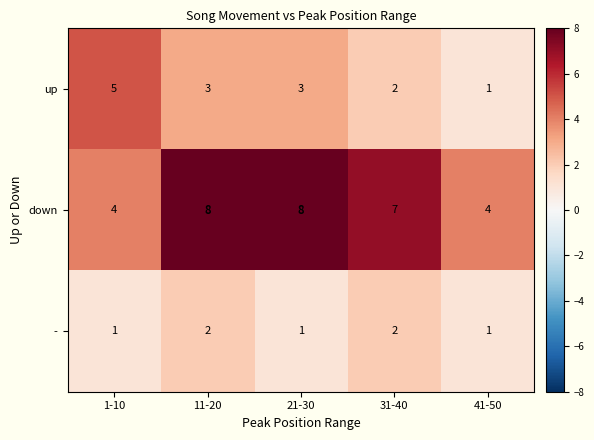

True or false: down has a value of 4 at 1-10.

True